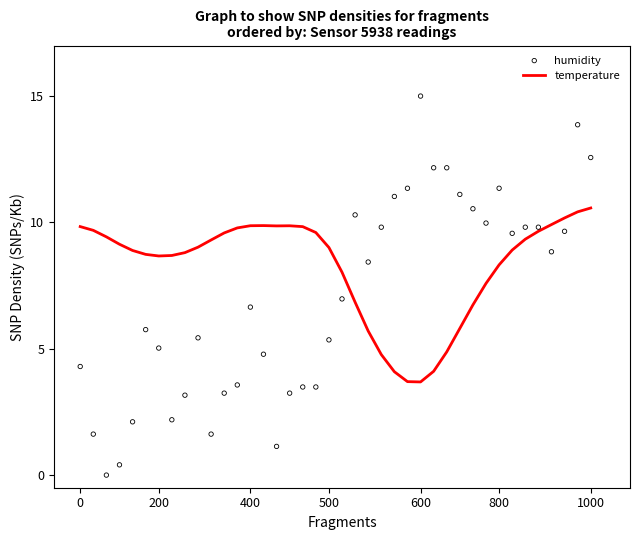

What are all the series names shown in the legend?

temperature, humidity